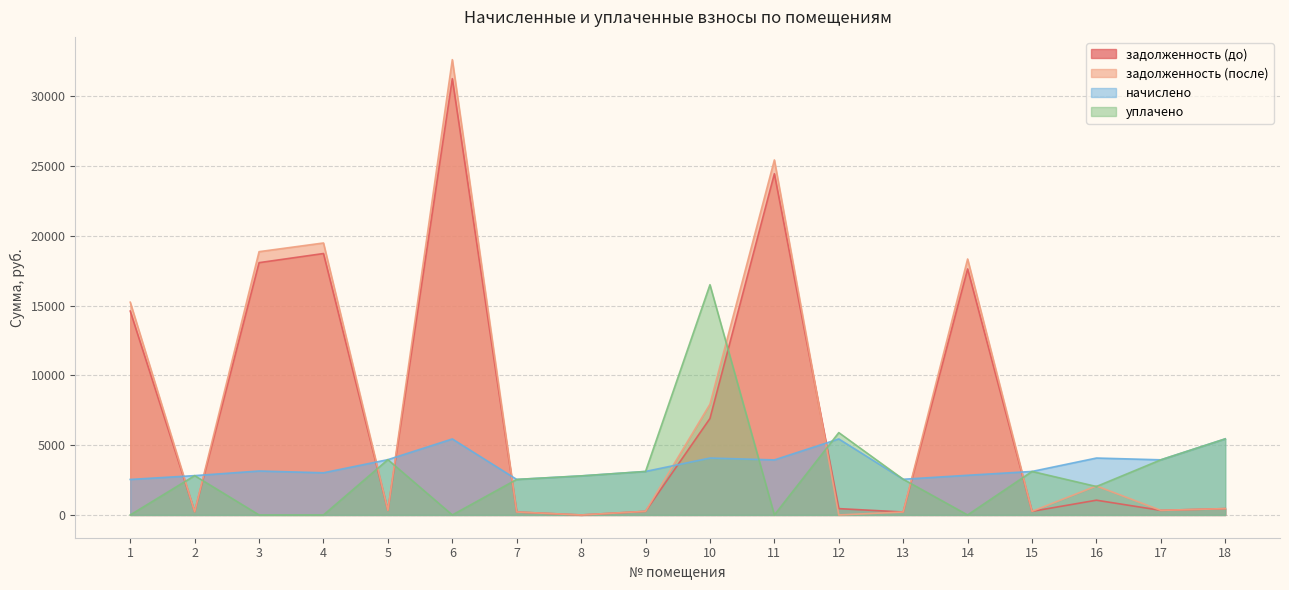

Is it true that задолженность (до) equals 25344.5 at 1?

False